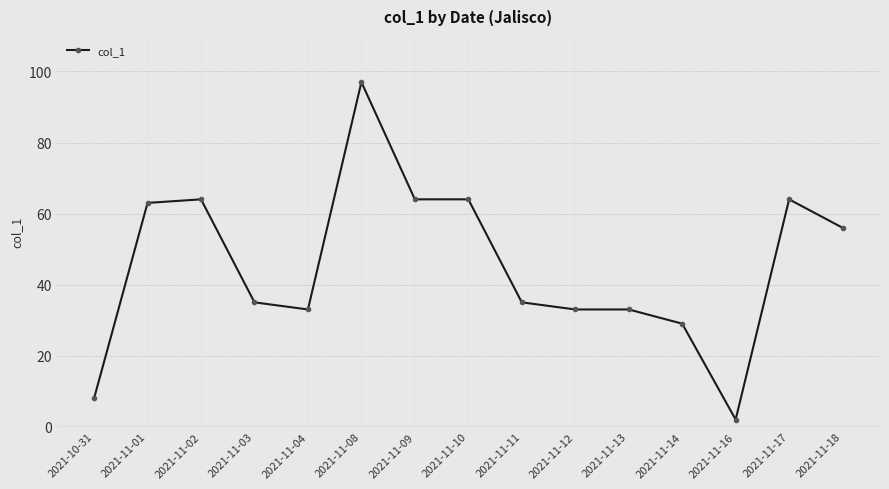

Is this an area chart (filled region under the line)?

No